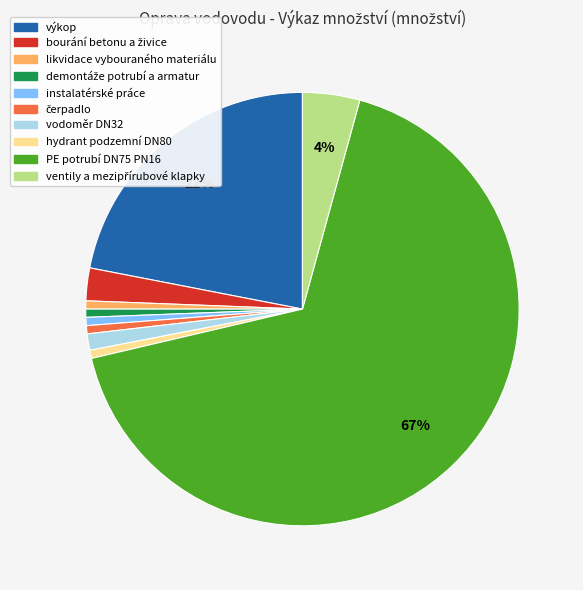

The výkop slice represents 22% of the pie. True or false?

True